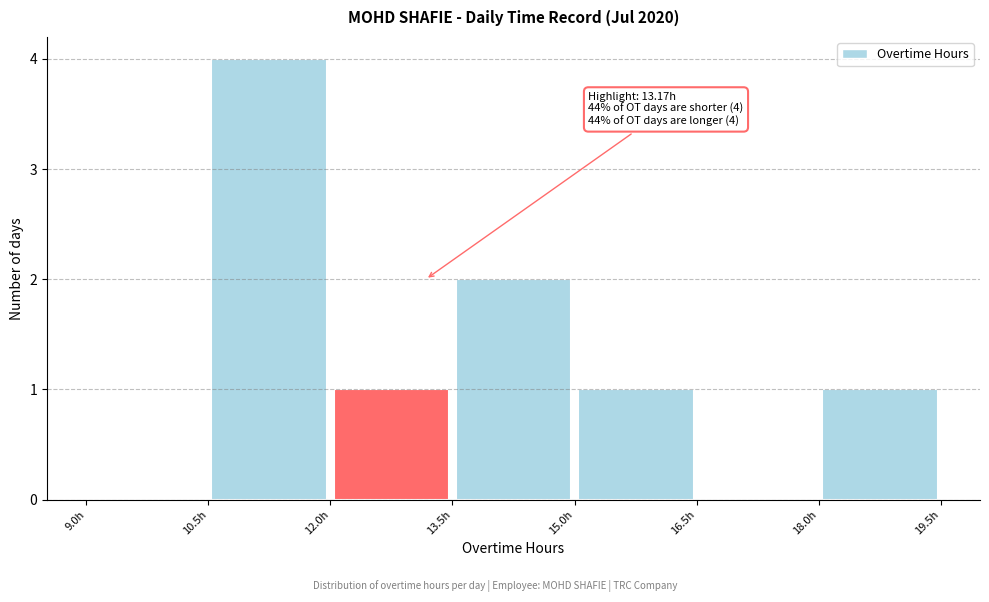

Which range on the x-axis has the tallest bar?

10.5 to 12.0